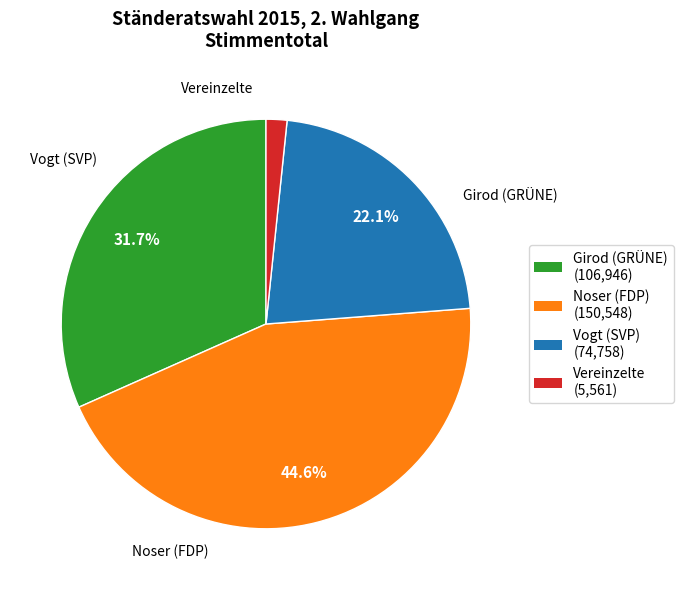

Is there any slice that represents more than half of the pie?

No